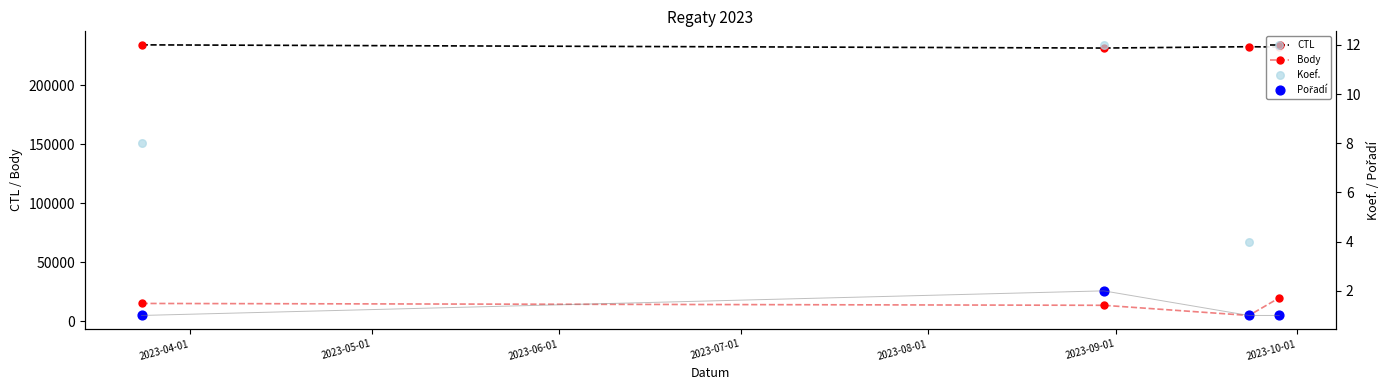

What are all the series names shown in the legend?

CTL, Body, Koef., Pořadí